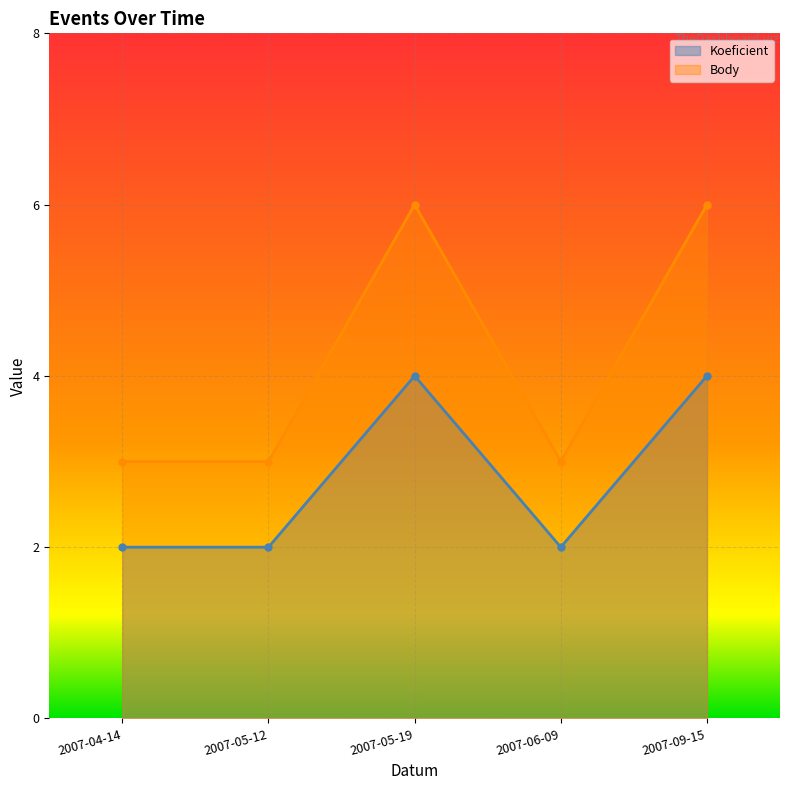

The Body series shows 6 at 2007-05-19. True or false?

True